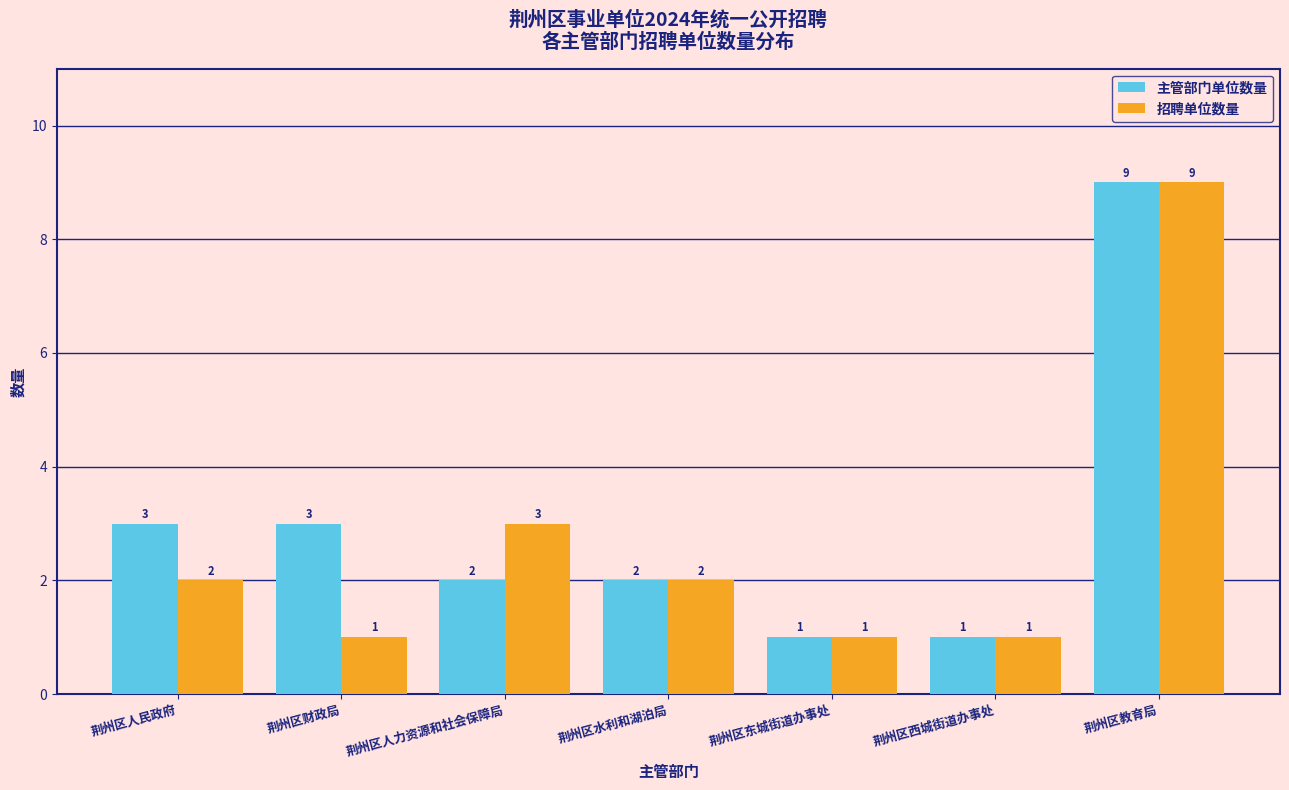

Reading left to right, list all the values displayed in this chart.

主管部门单位数量: 荆州区人民政府=3	荆州区财政局=3	荆州区人力资源和社会保障局=2	荆州区水利和湖泊局=2	荆州区东城街道办事处=1	荆州区西城街道办事处=1	荆州区教育局=9
招聘单位数量: 荆州区人民政府=2	荆州区财政局=1	荆州区人力资源和社会保障局=3	荆州区水利和湖泊局=2	荆州区东城街道办事处=1	荆州区西城街道办事处=1	荆州区教育局=9